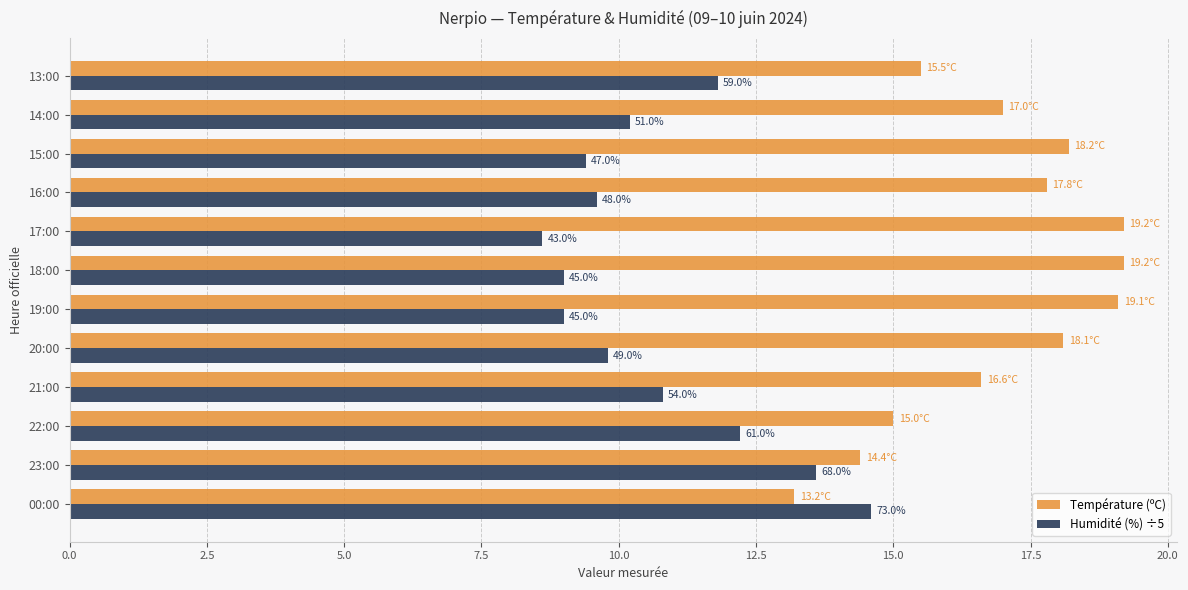

What are all the series names shown in the legend?

Température (ºC), Humidité (%) ÷5